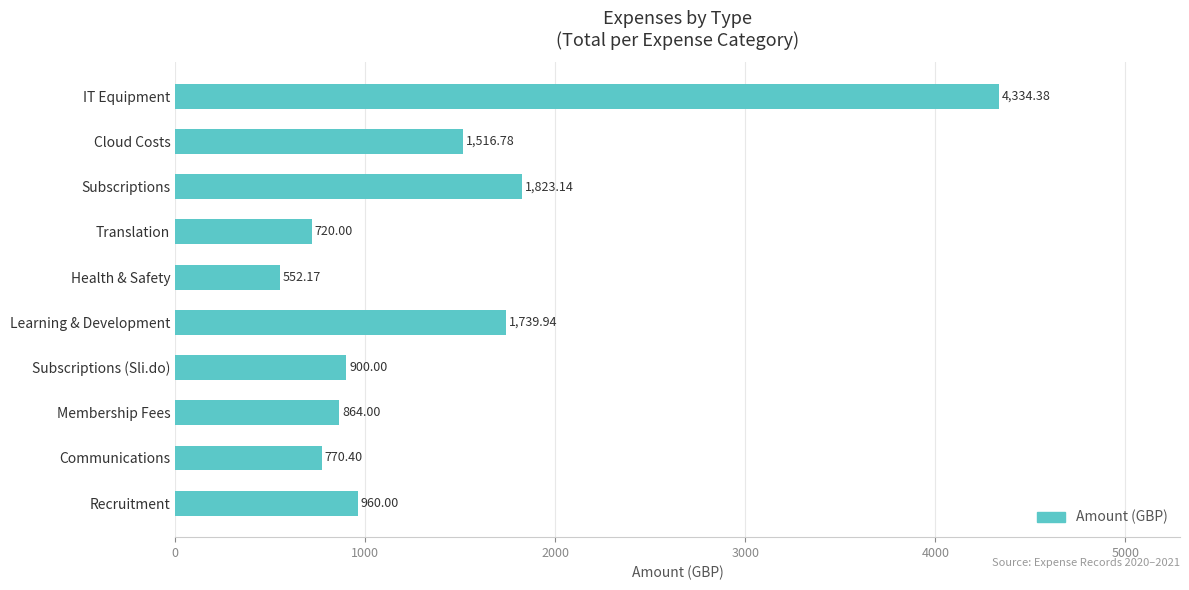

How many data points are less than 960?

5